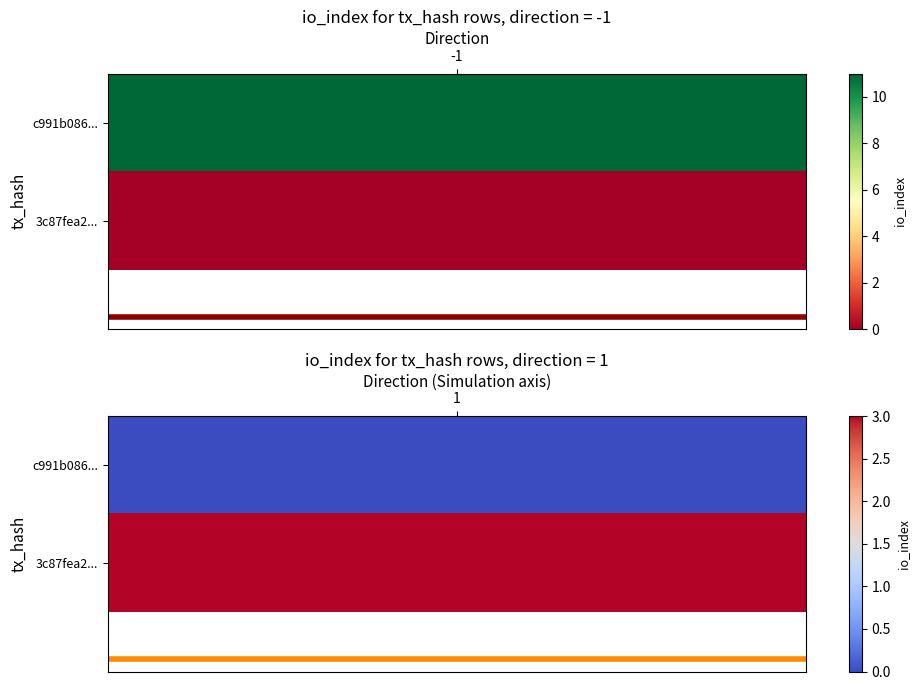

What is the difference between the c991b086488c564223050412569eb6ff44327e4 values at 0 and 1?

12